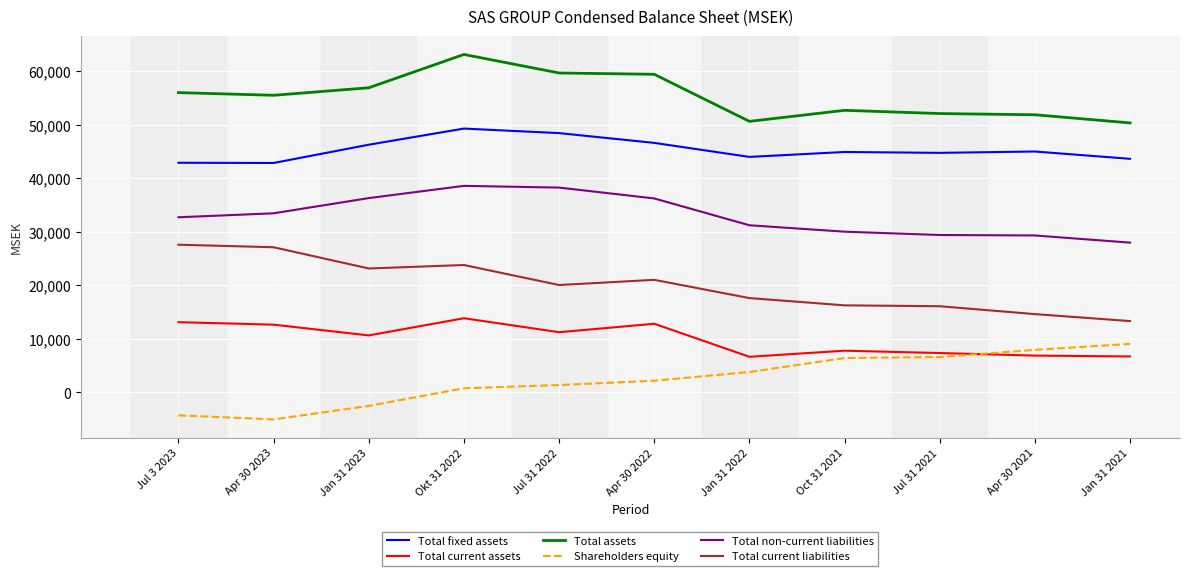

What is the greatest value displayed?

63157